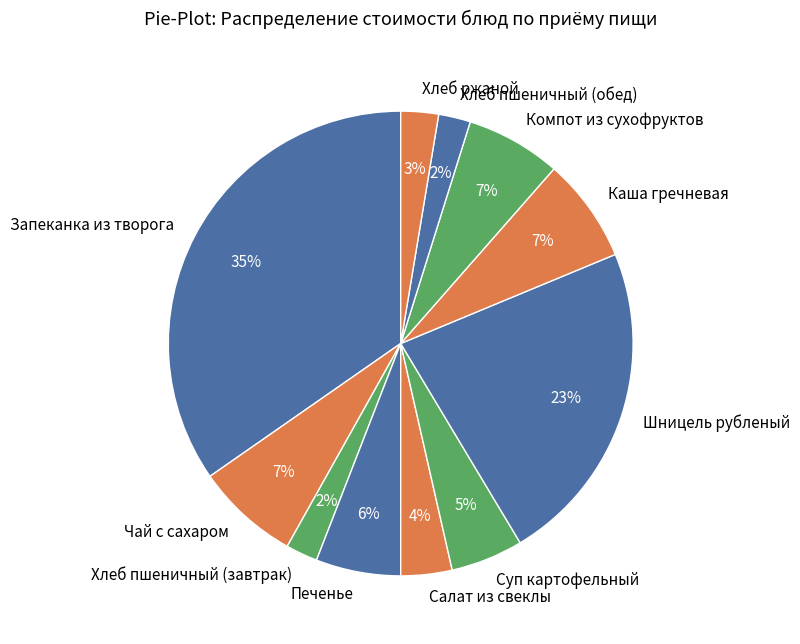

To the nearest percent, what portion does Компот из сухофруктов represent?

7%